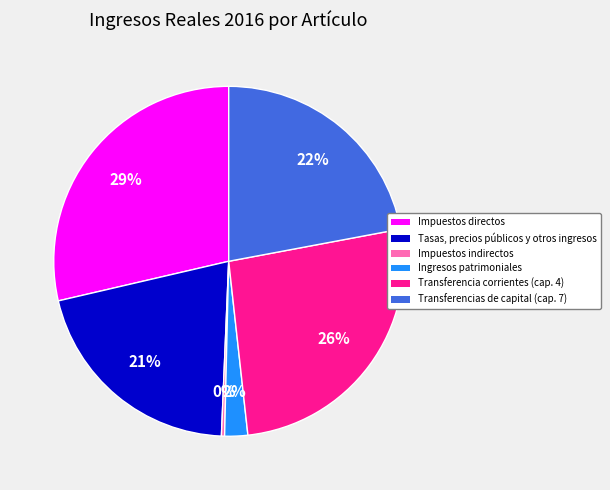

What percentage is the Tasas, precios públicos y otros ingresos slice, to the nearest percent?

21%